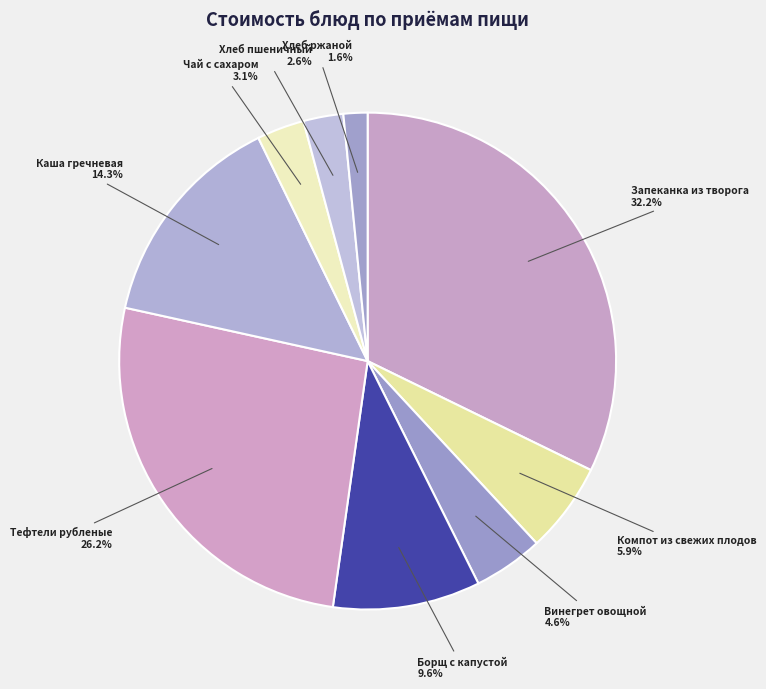

How many slices are in this pie chart?

9